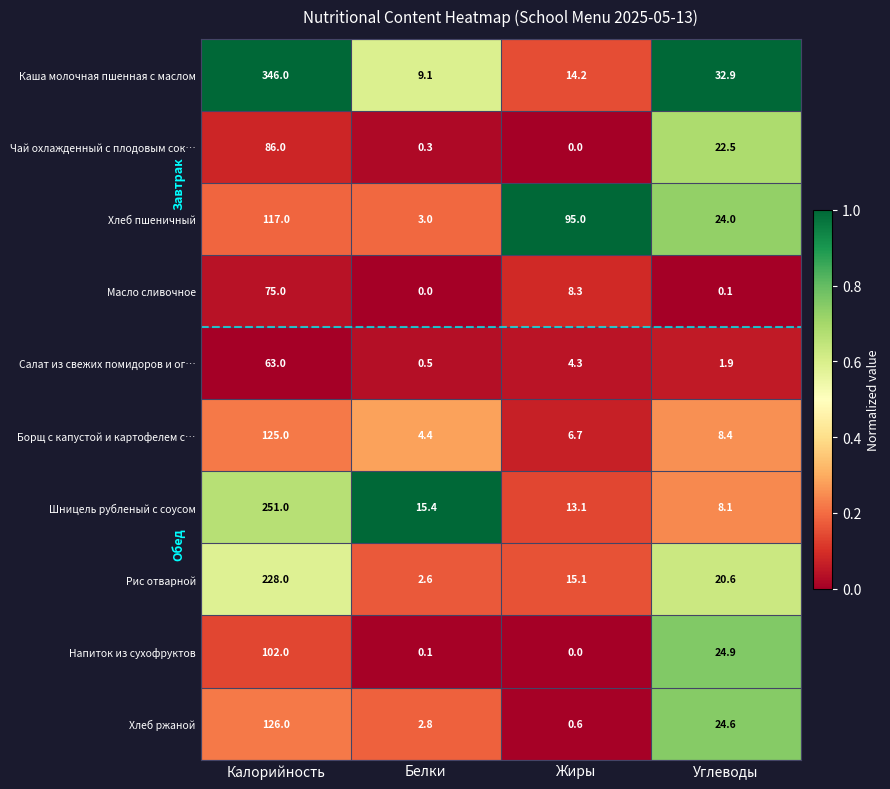

What is the sum of the Салат из свежих помидоров и ог… values at Калорийность and Белки?

63.5